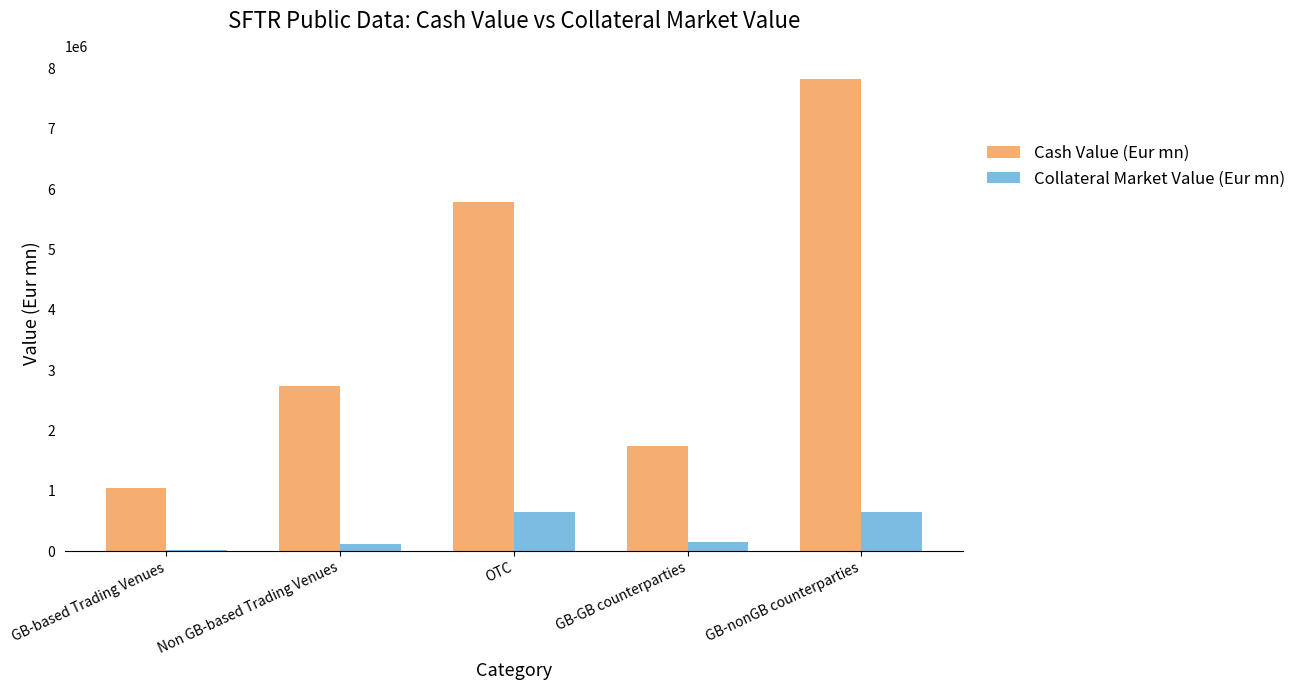

Does the chart contain stacked bars?

No